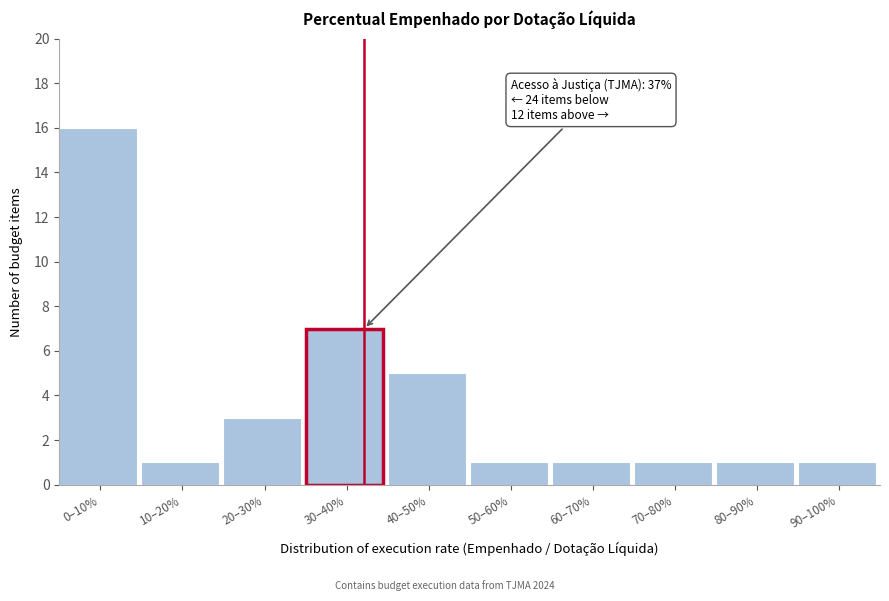

Reading left to right, transcribe all the data shown in this chart.

0–10%=16	10–20%=1	20–30%=3	30–40%=7	40–50%=5	50–60%=1	60–70%=1	70–80%=1	80–90%=1	90–100%=1